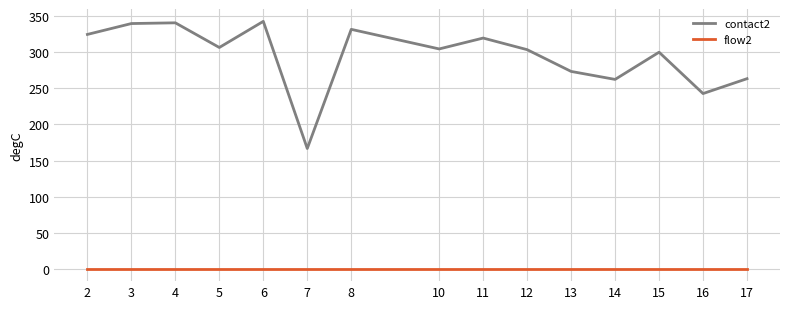

What is the average value of the flow2 series?

1.0